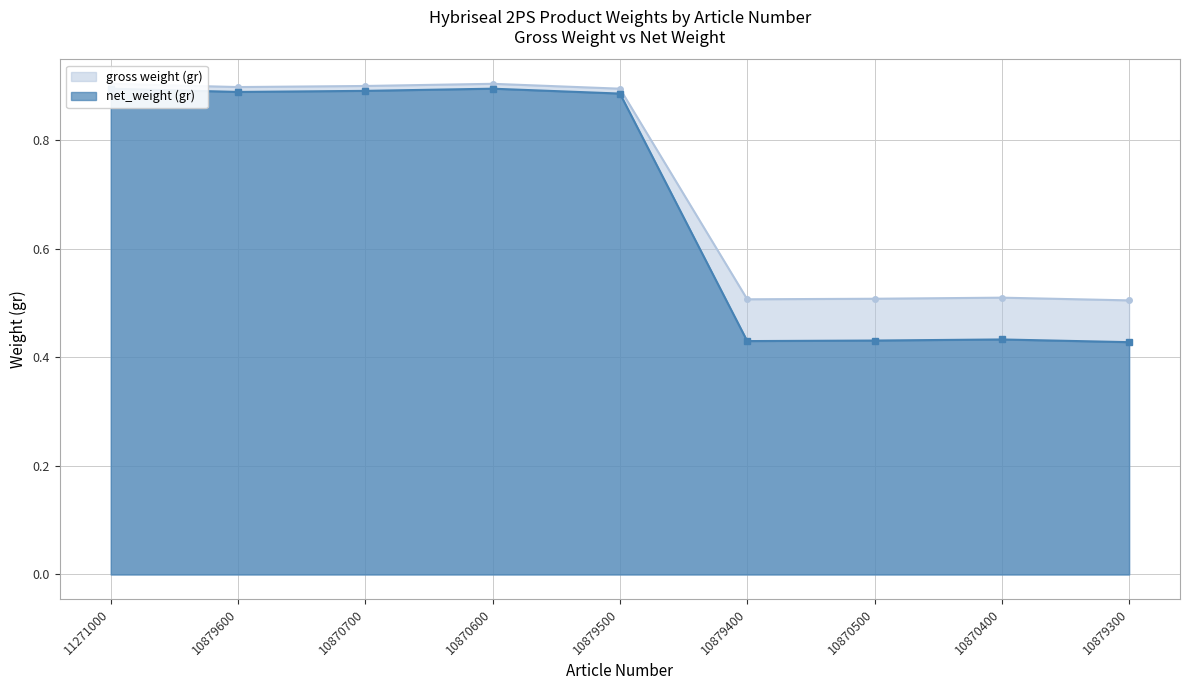

Where is gross weight (gr) nearest to the value 0?

10879300